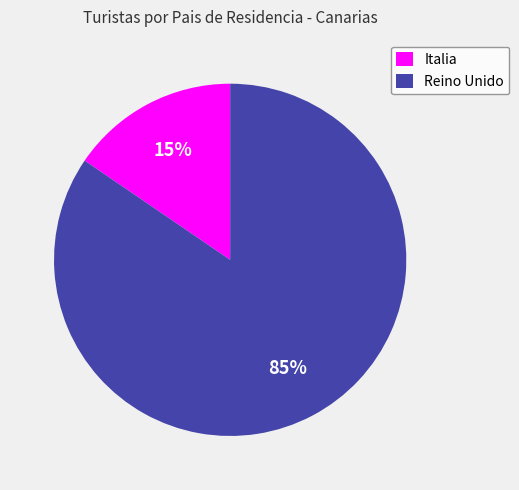

To the nearest percent, what portion does Reino Unido represent?

85%